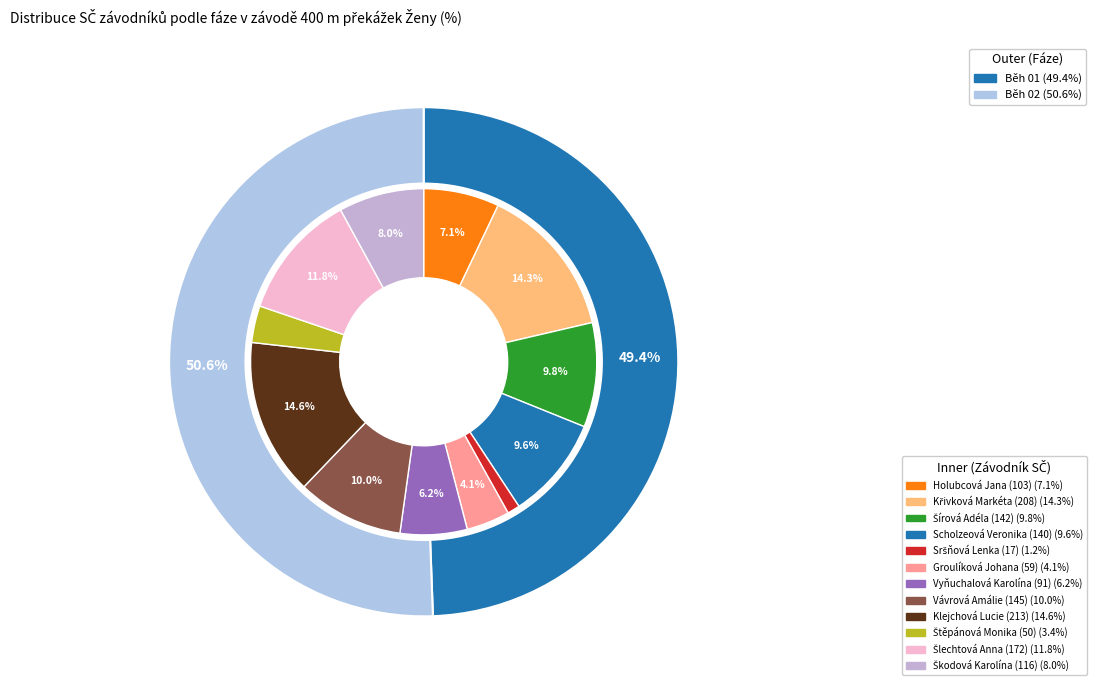

What portion of the pie excludes 11?

92.0%